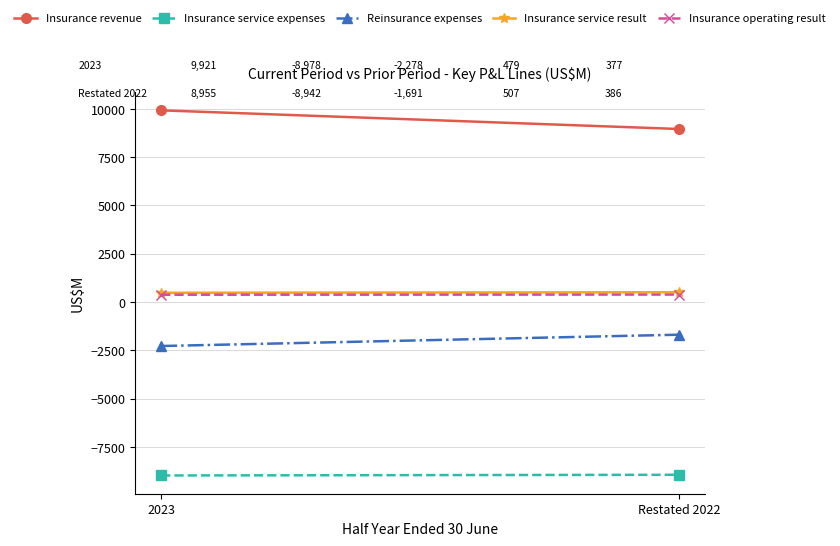

Which series has the largest total across all categories?

Insurance revenue